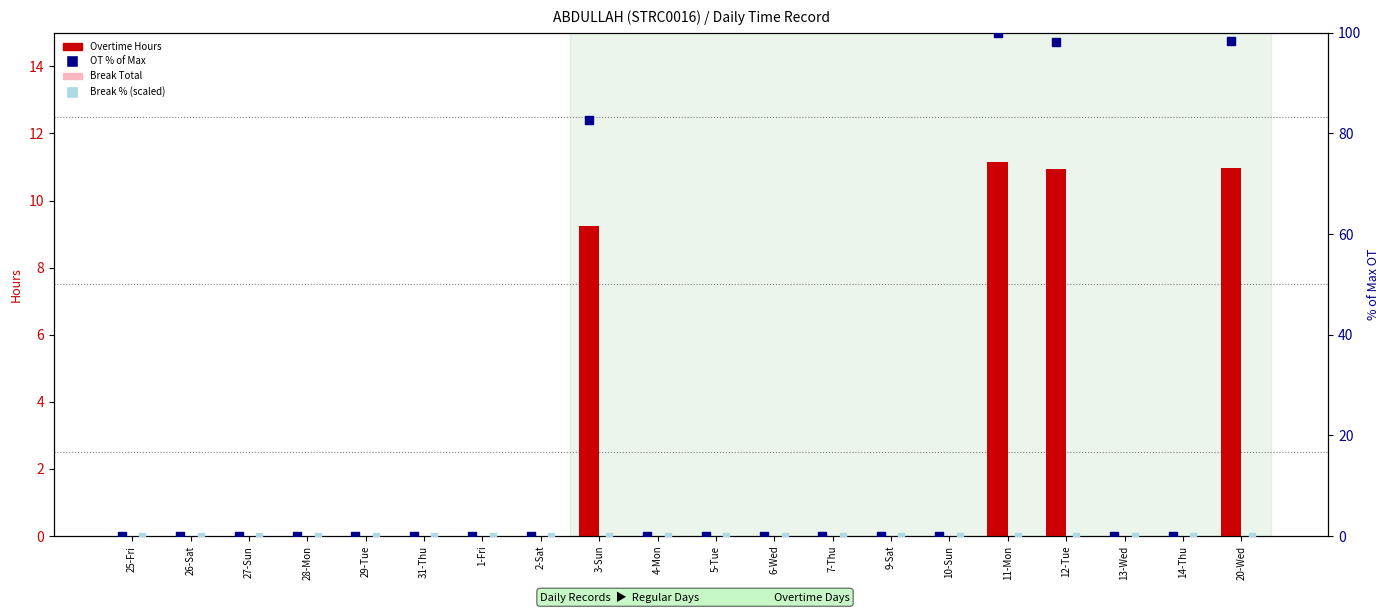

Which series has the largest Y range (max minus min)?

OT % of Max